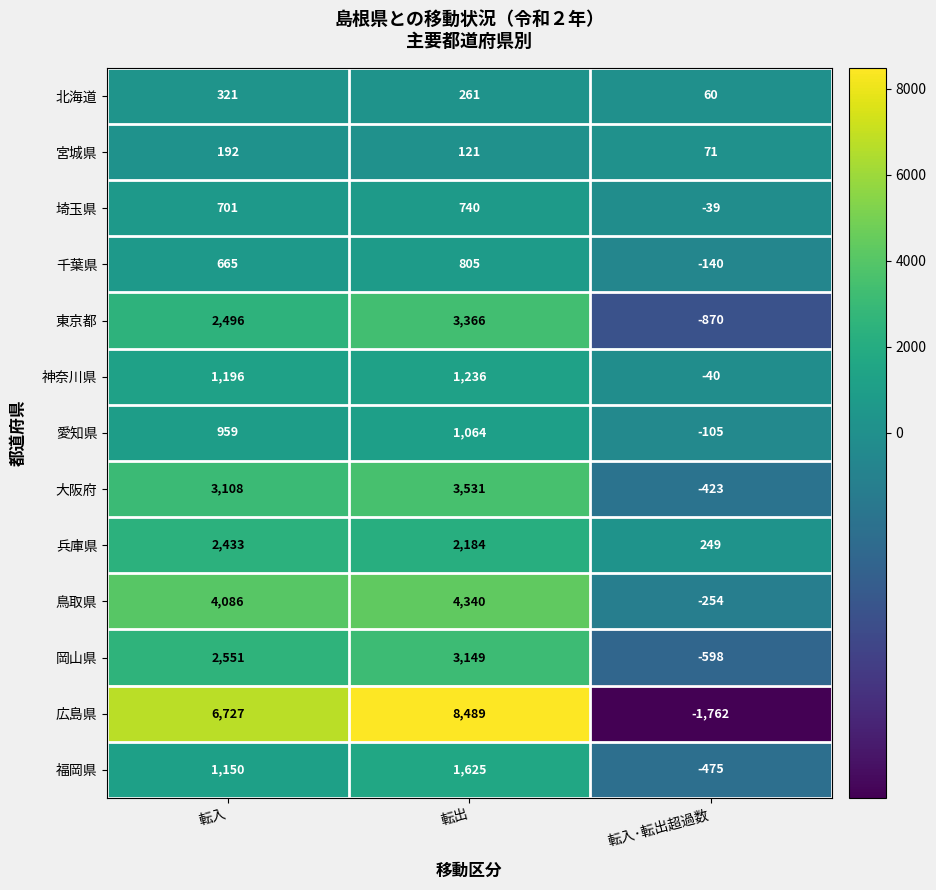

Count the 北海道 values in the range 60 to 321.

3